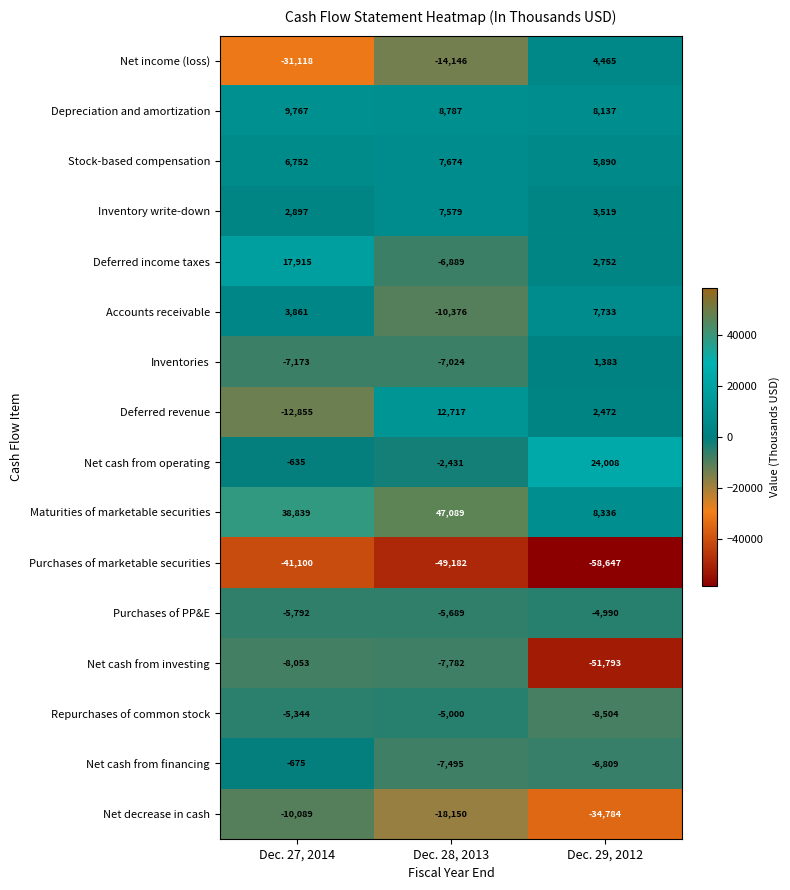

The value of Deferred revenue at Dec. 29, 2012 is 2472. True or false?

True